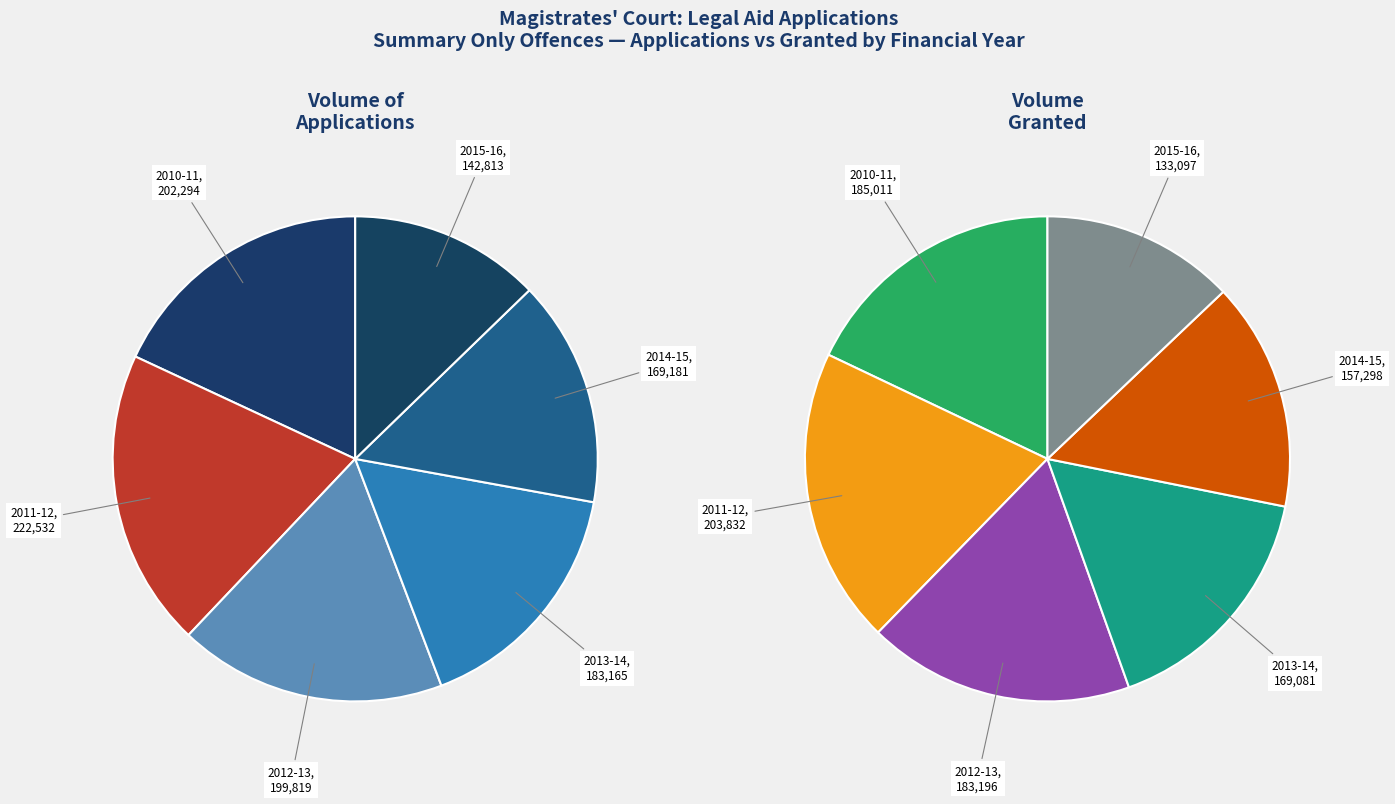

What percentage is the 2013-14 slice, to the nearest percent?

16%